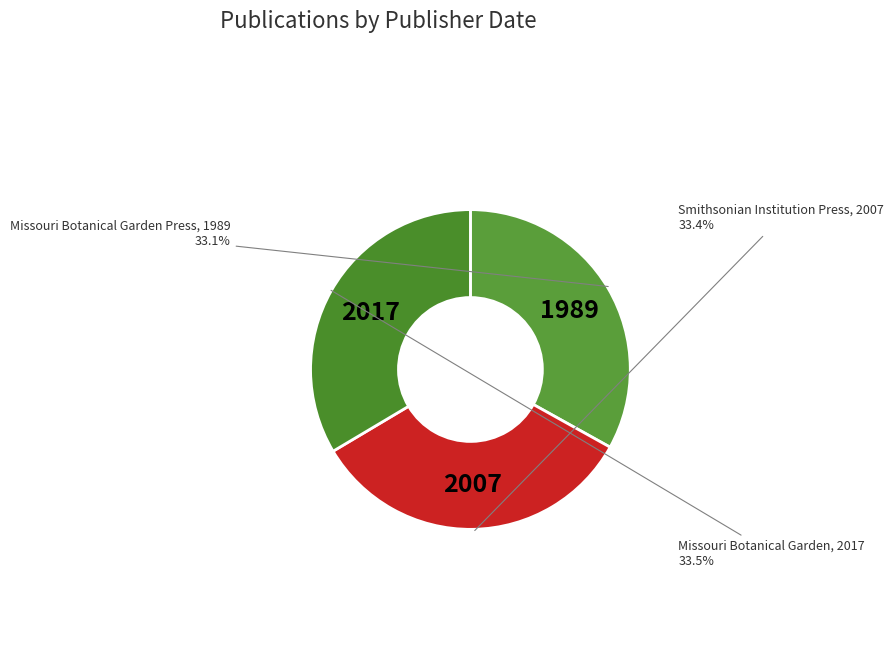

Approximately how many times larger is the value at Missouri Botanical Garden Press, 1989 compared to Smithsonian Institution Press, 2007?

1.0